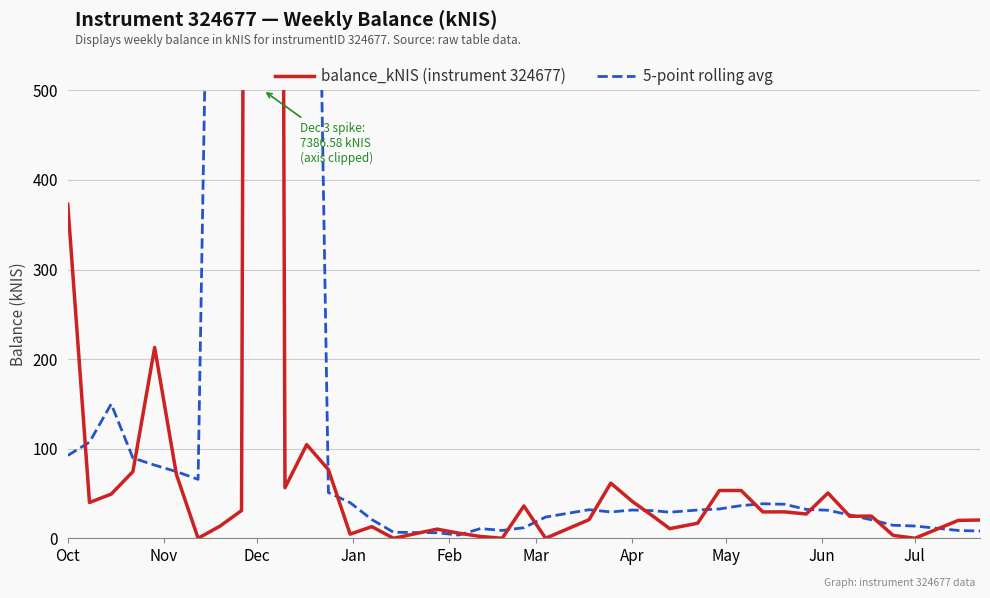

What is the maximum value shown in the chart?

7386.6